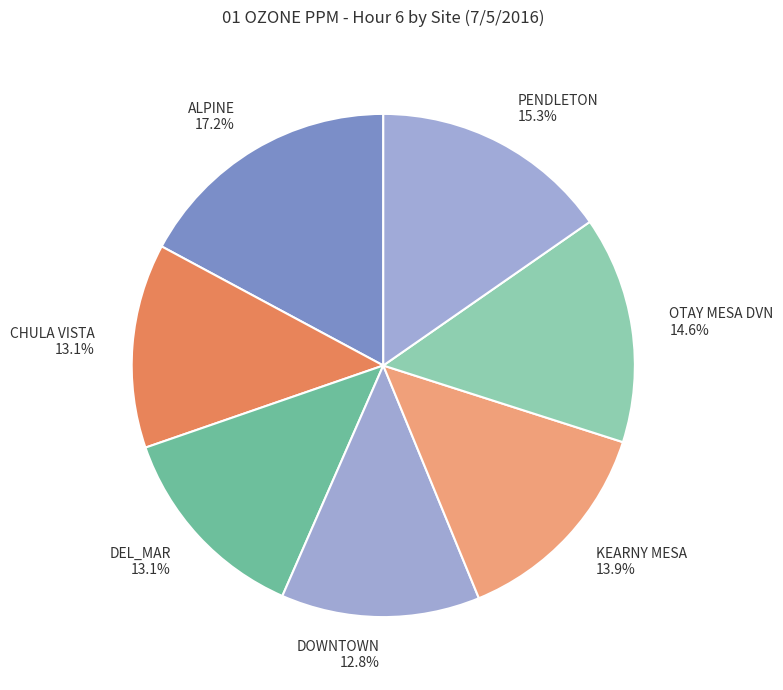

To the nearest percent, what is the difference between the PENDLETON and ALPINE slice percentages?

2%